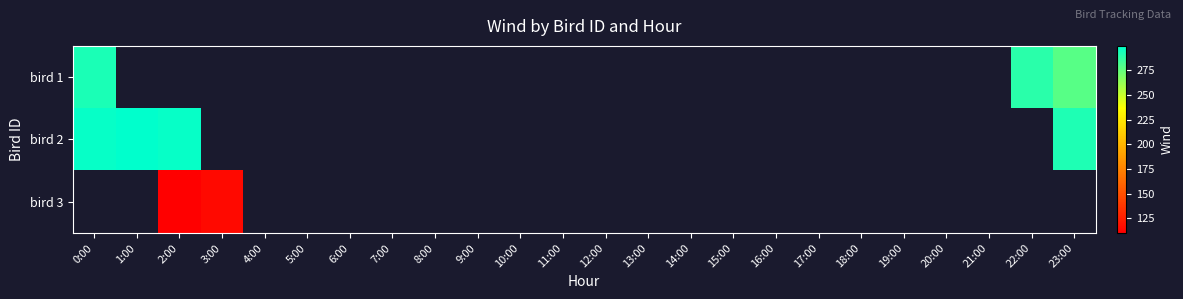

Which category has the lowest value in the bird 1 series?

23:00